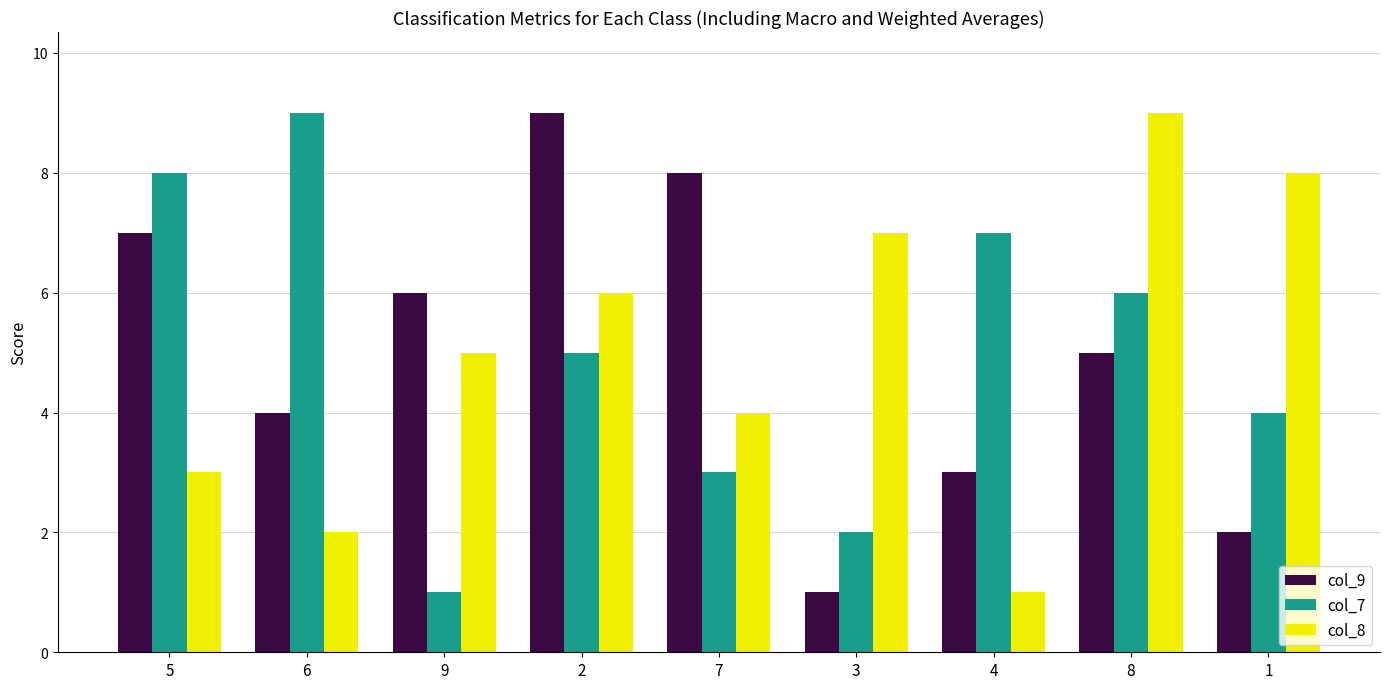

What is the sum of all col_8 values?

45